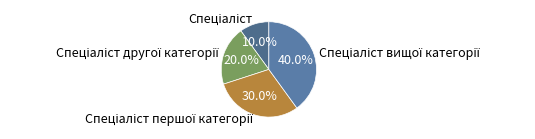

Is there a majority slice in this chart?

No